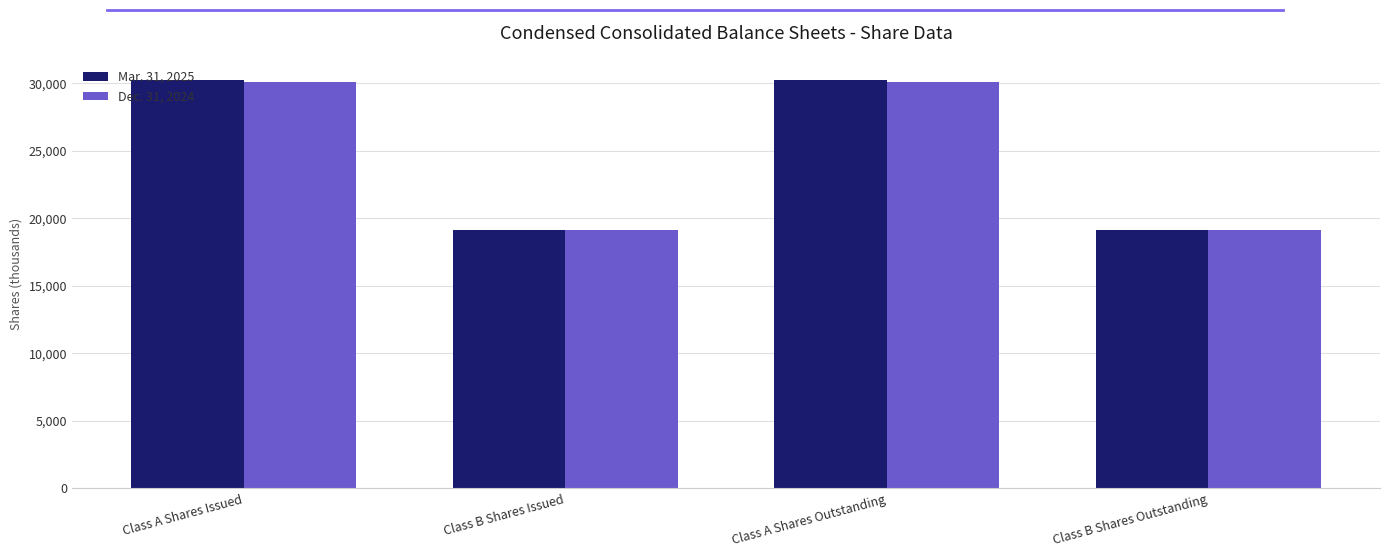

The Mar. 31, 2025 series shows 32026 at Class B Shares Outstanding. True or false?

False